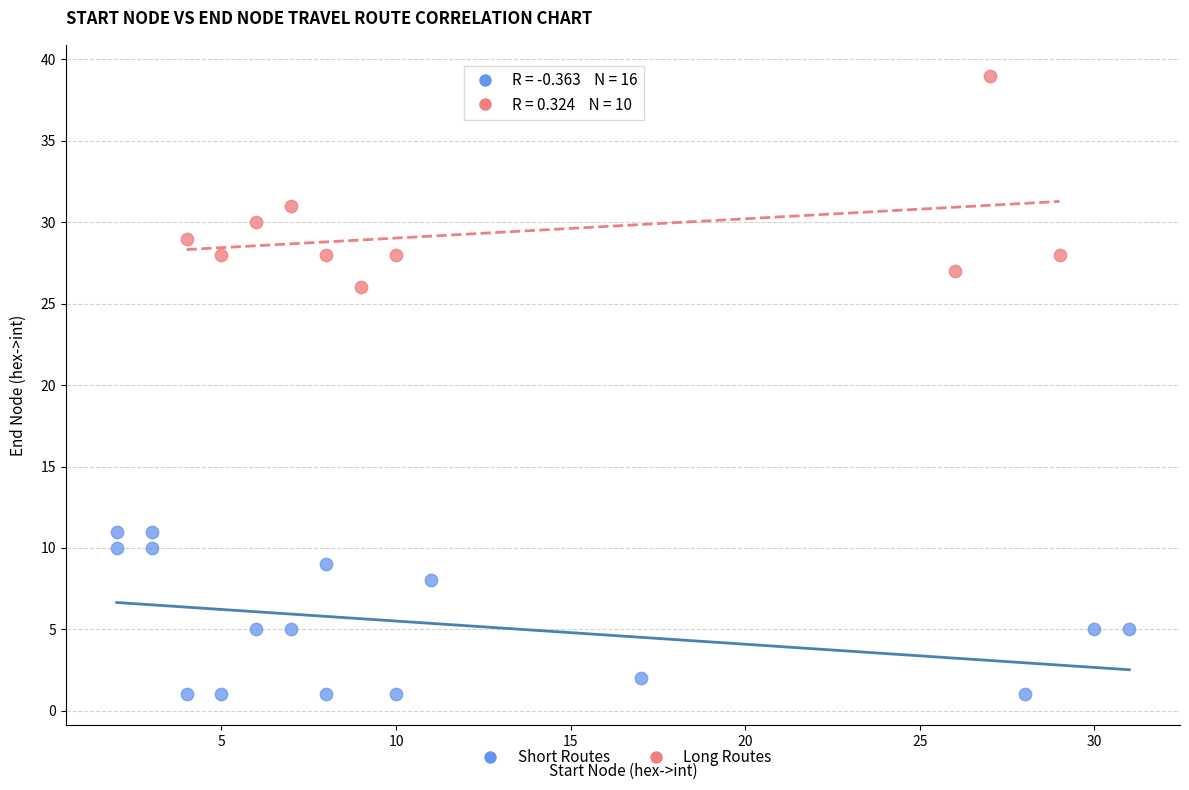

What are all the series names shown in the legend?

Short Routes, Long Routes